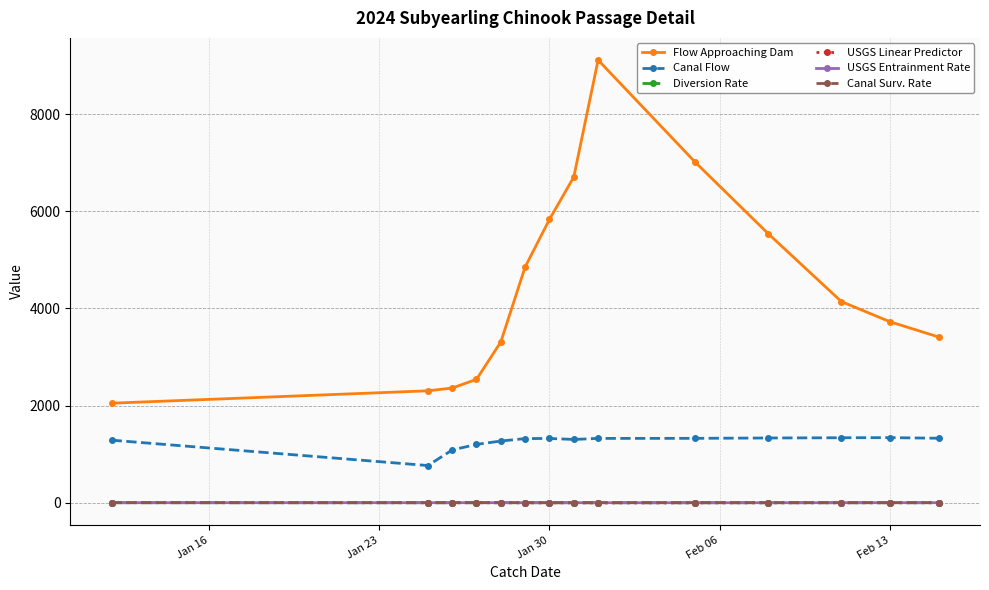

How many Canal Surv. Rate values are between 0 and 1?

14